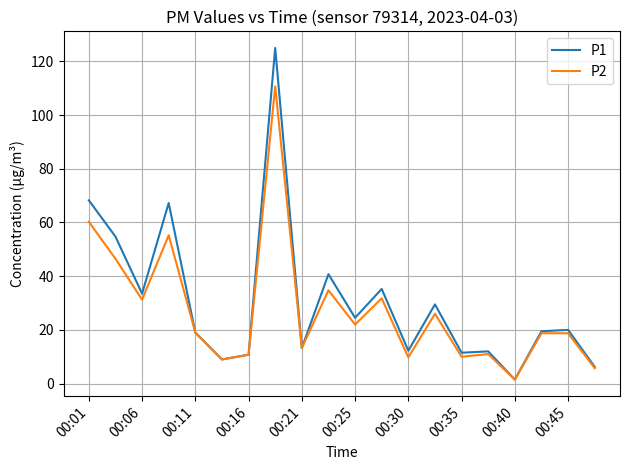

Is this an area chart (filled region under the line)?

No